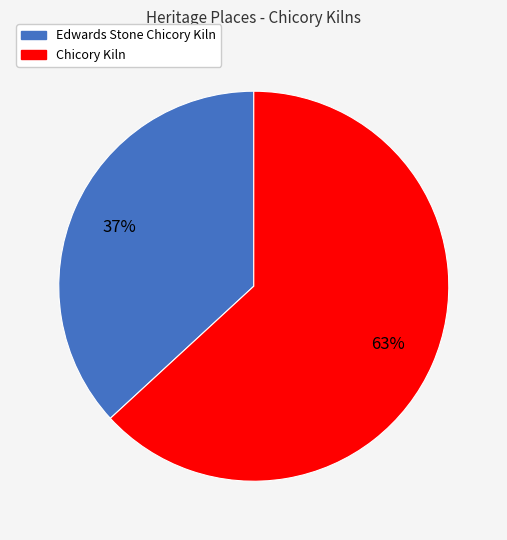

To the nearest percent, what is the average slice percentage?

50%